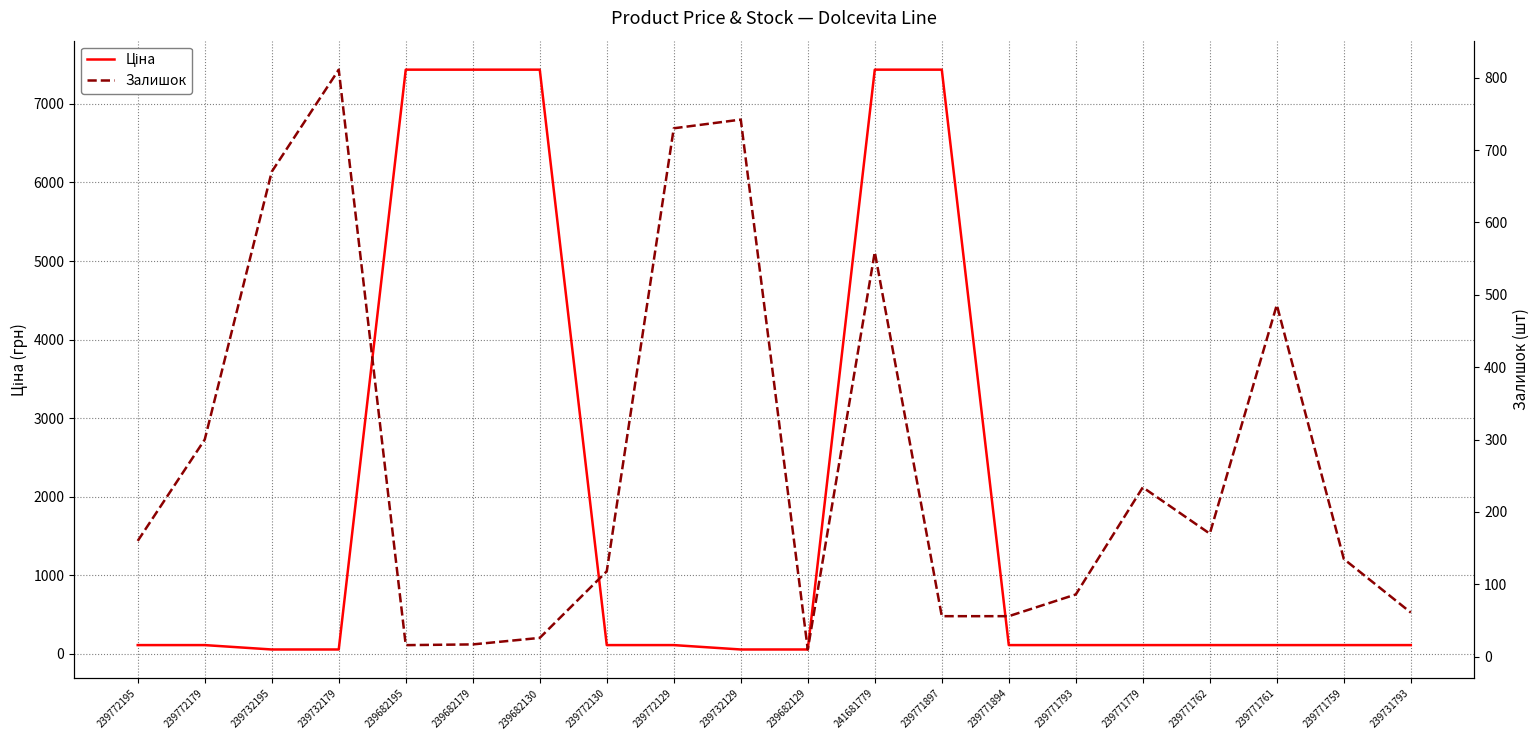

Rank the categories by Залишок value from lowest to highest.

239682129, 239682195, 239682179, 239682130, 239771897, 239771894, 239731793, 239771793, 239772130, 239771759, 239772195, 239771762, 239771779, 239772179, 239771761, 241681779, 239732195, 239772129, 239732129, 239732179